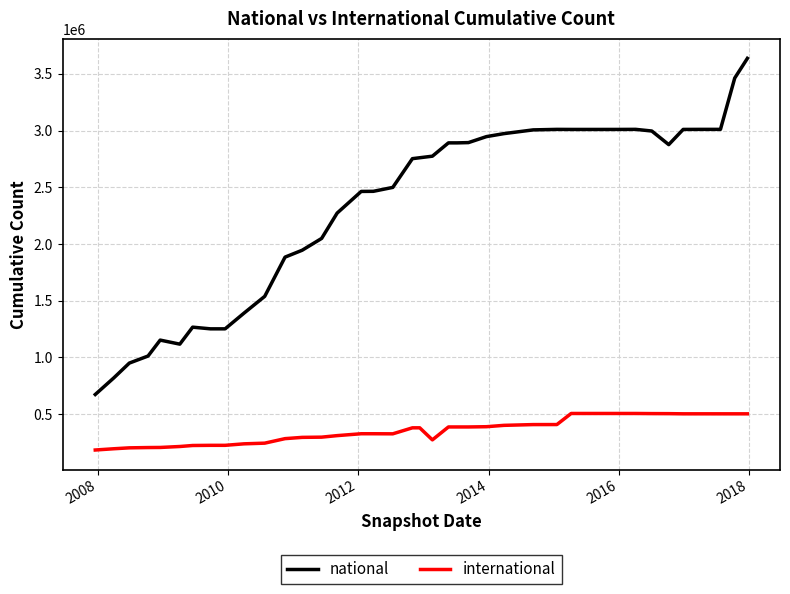

What is the smallest value displayed?

183985